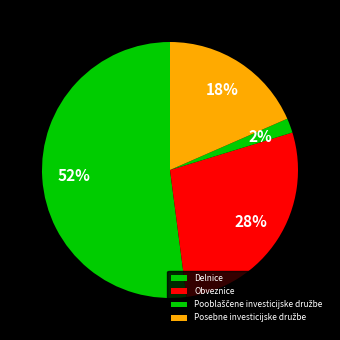

Rank the categories by value from lowest to highest.

Pooblaščene investicijske družbe, Posebne investicijske družbe, Obveznice, Delnice